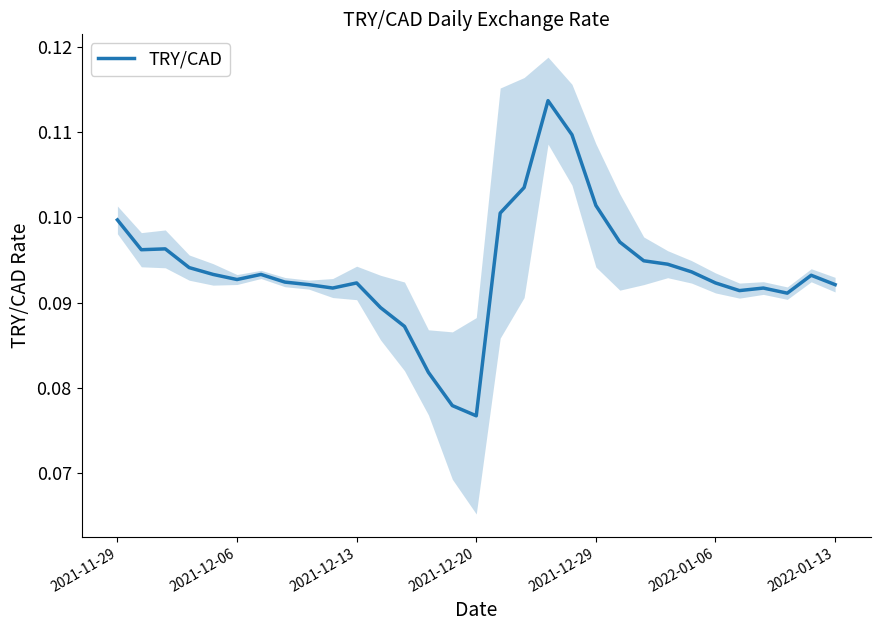

What is the sum of all values?

2.9